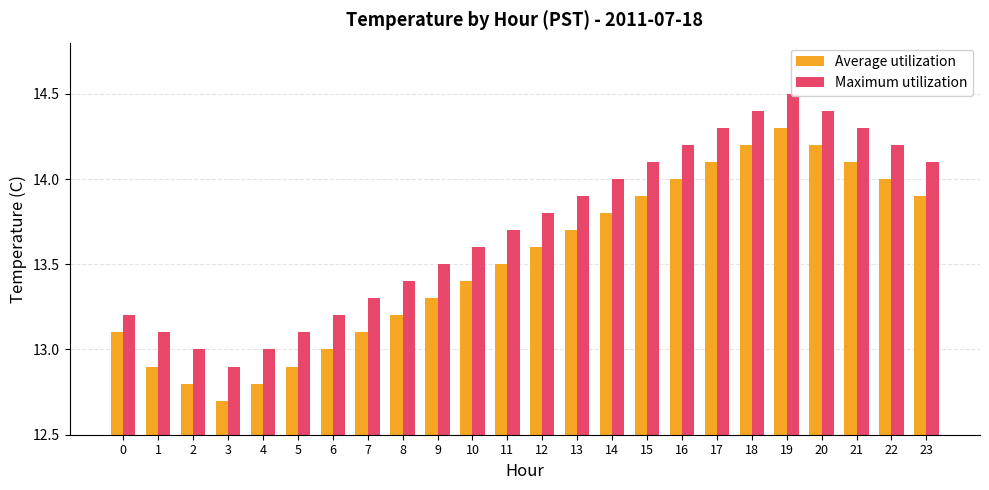

How many bars are there in each group?

2